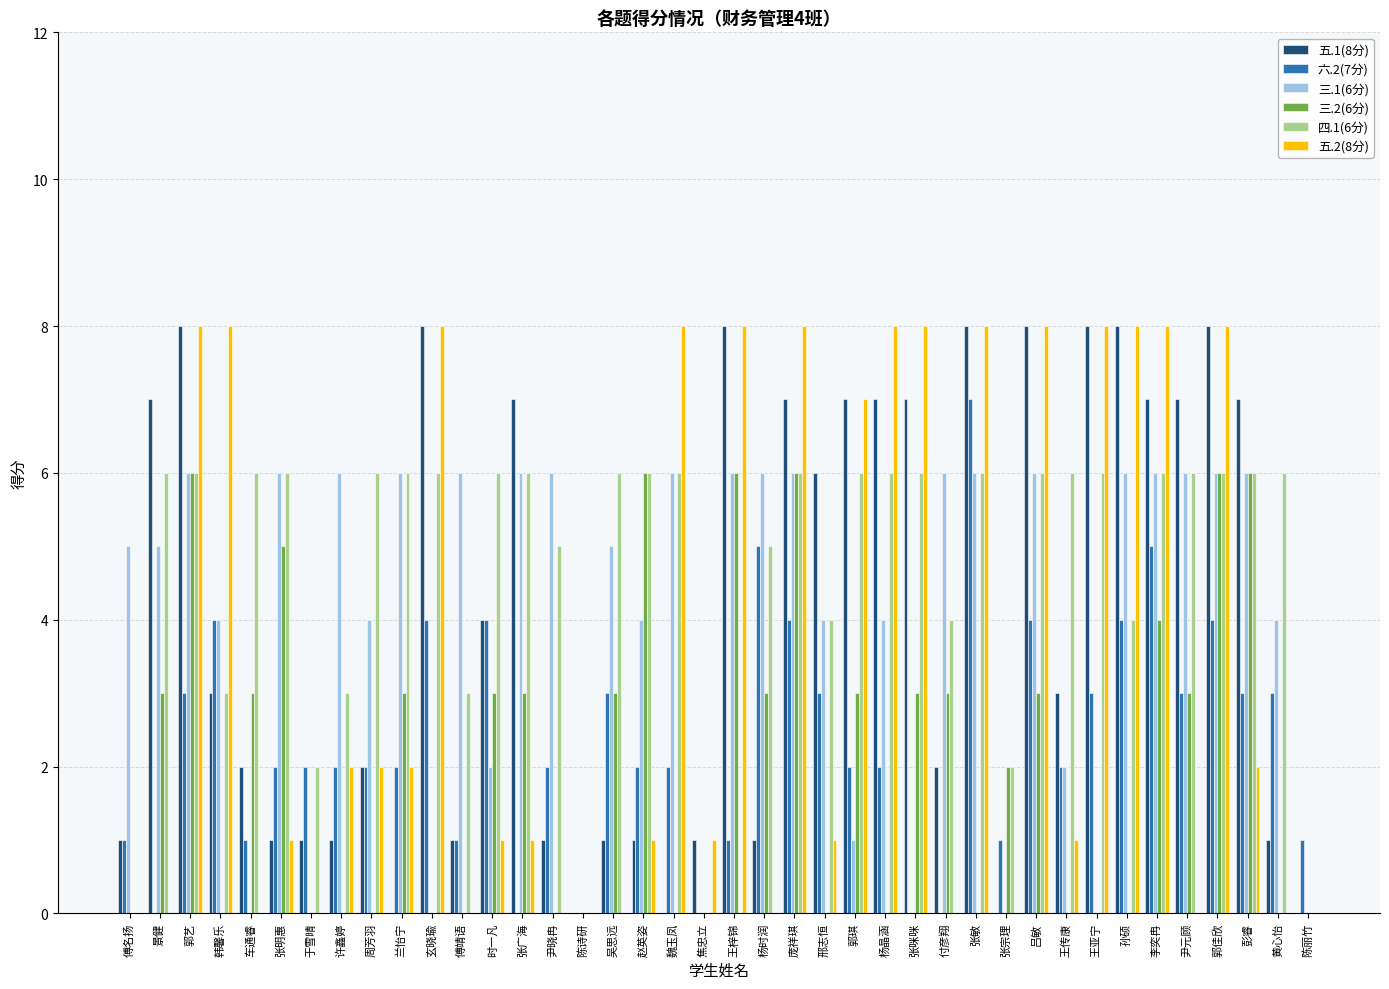

Count the number of categories in the chart.

40